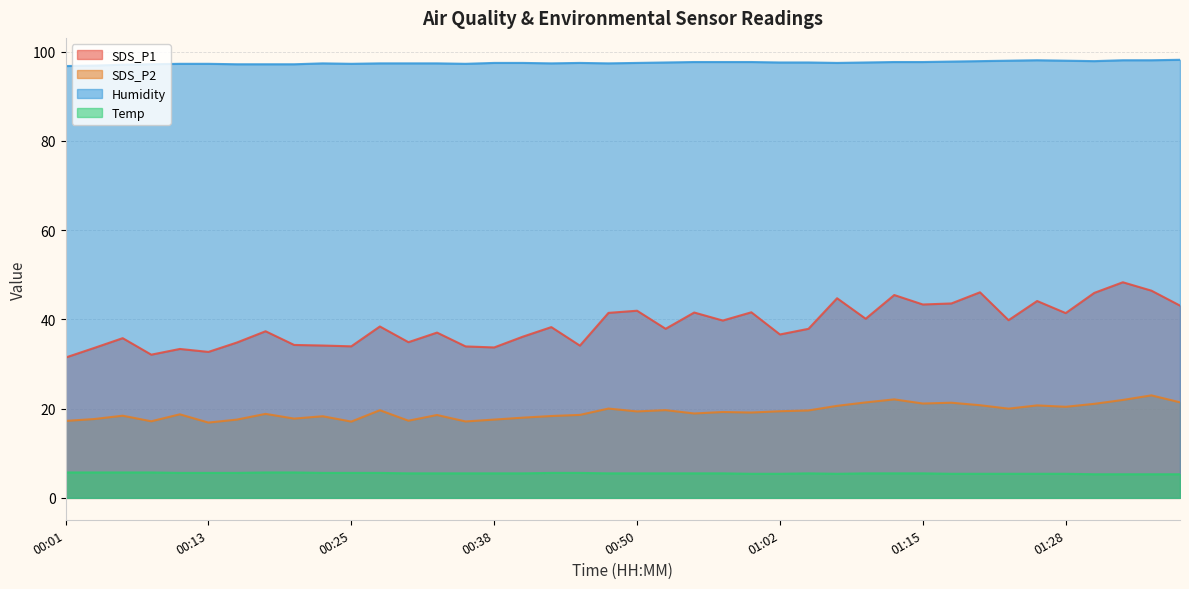

At which label does SDS_P1 first exceed 38?

00:28